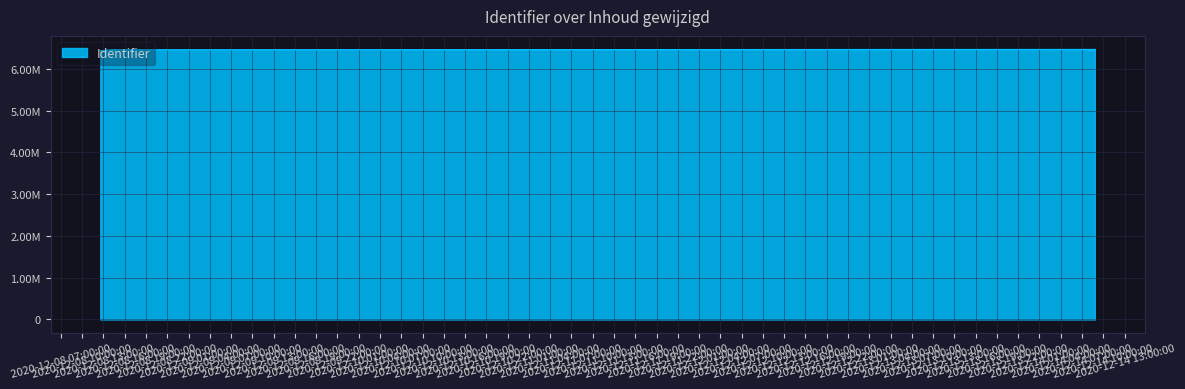

How many values exceed 6459985?

8